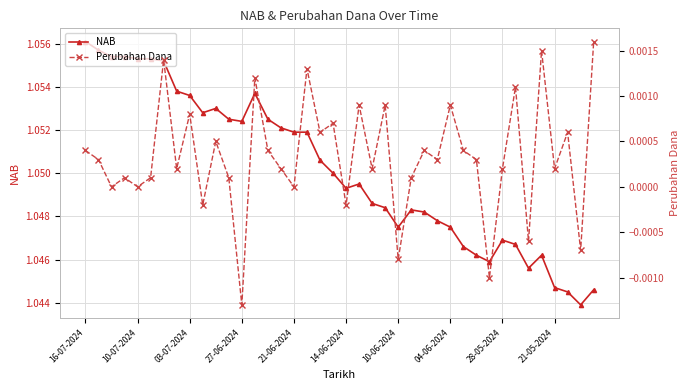

At 15, list the series in order from largest to smallest.

NAB, Perubahan Dana